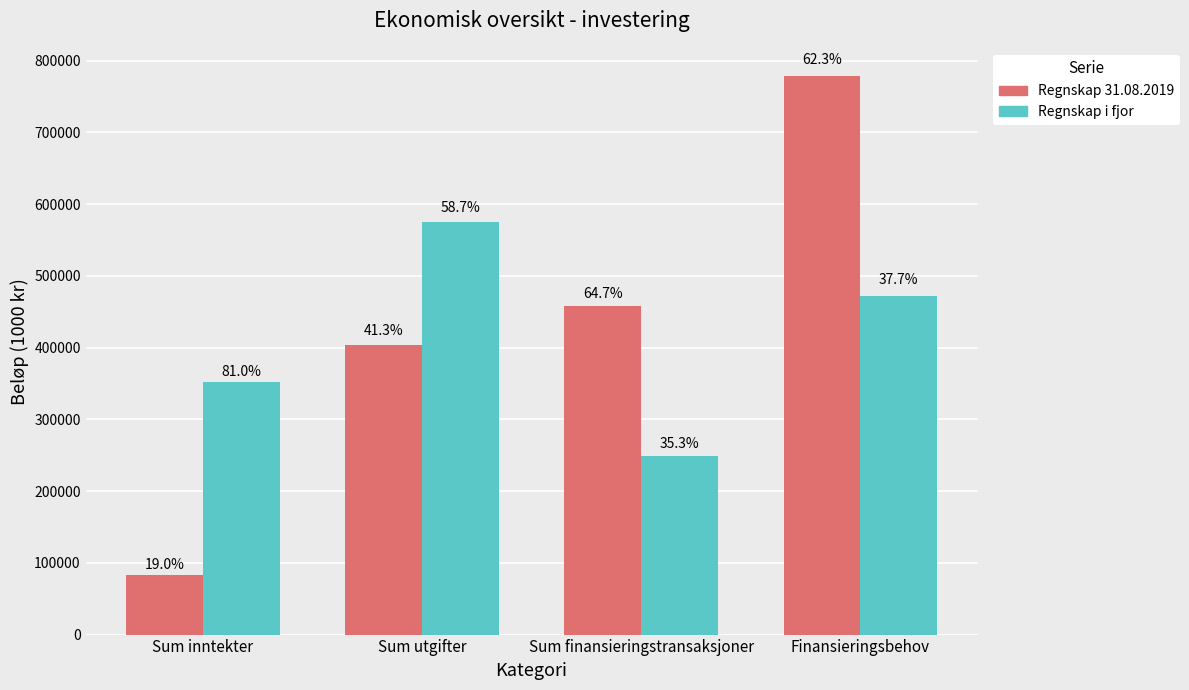

What is the average value of the Regnskap i fjor series?

411884.8